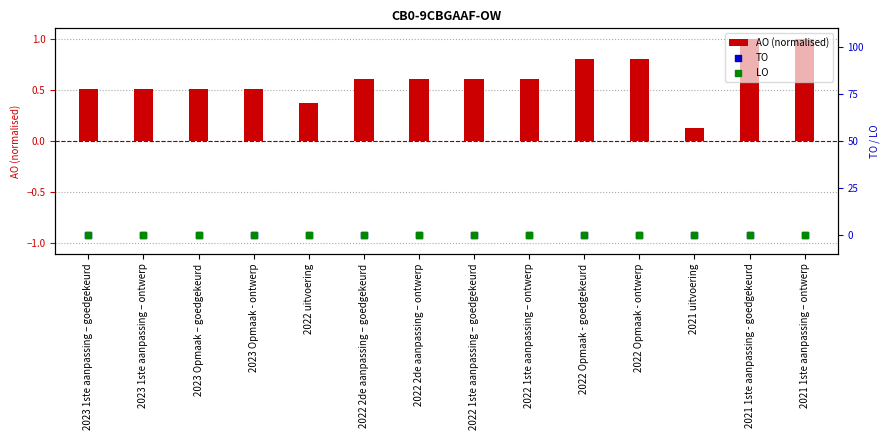

What are all the series names shown in the legend?

AO (normalised), TO, LO